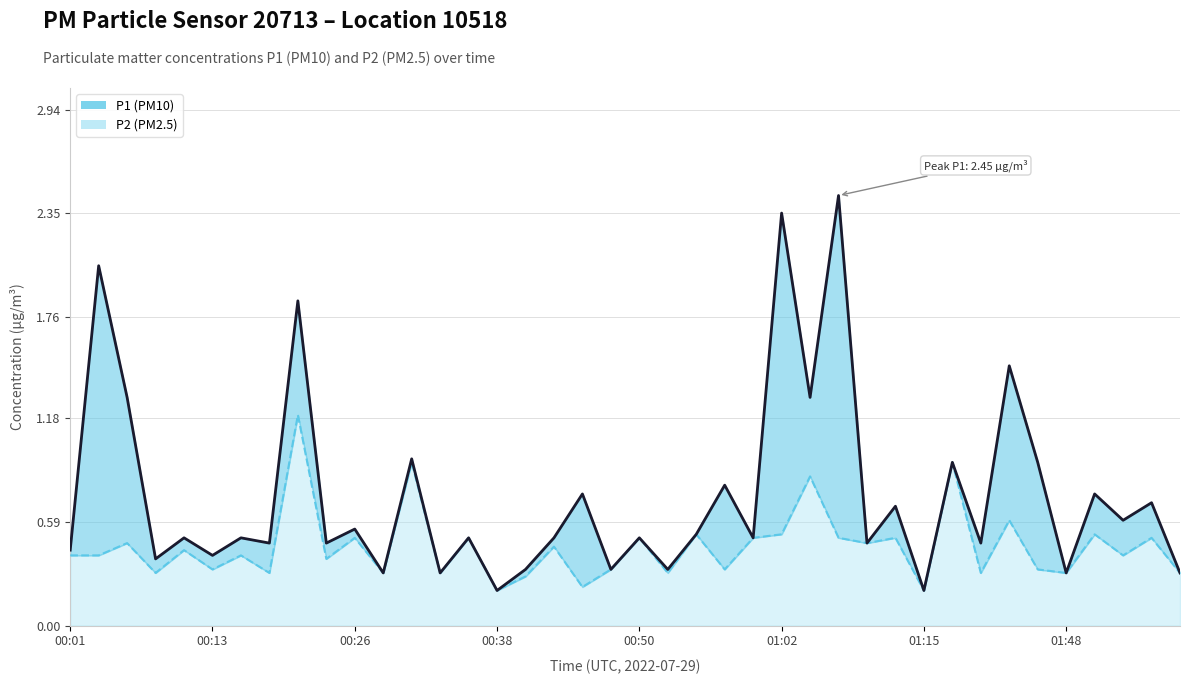

Count the number of data series in this chart.

2